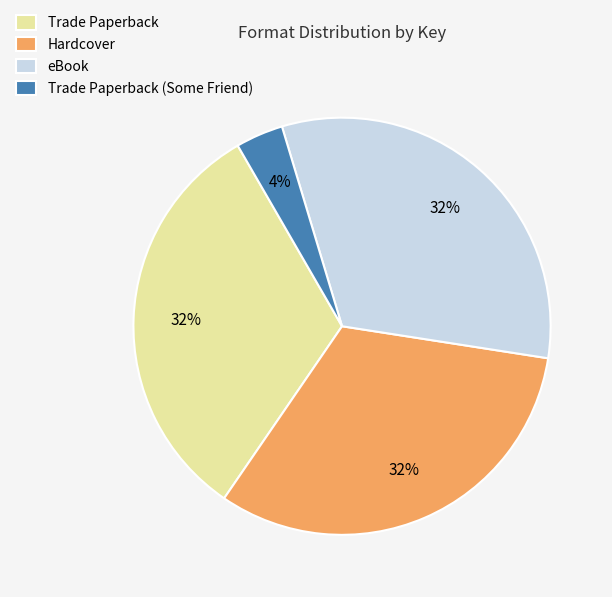

Combined, do Hardcover and Trade Paperback account for over 50%?

Yes